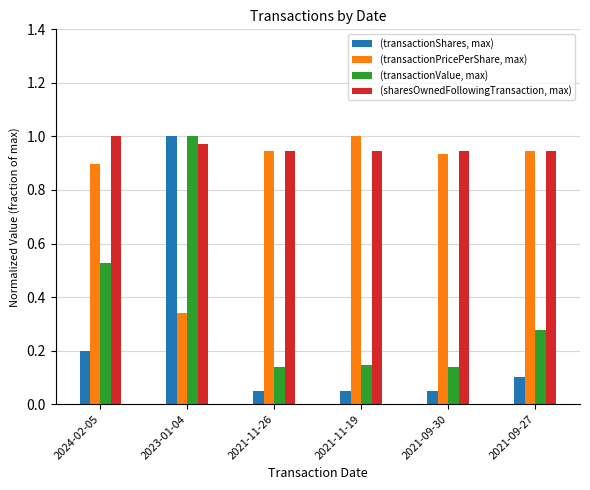

At which category is the sum across all series the highest?

2023-01-04